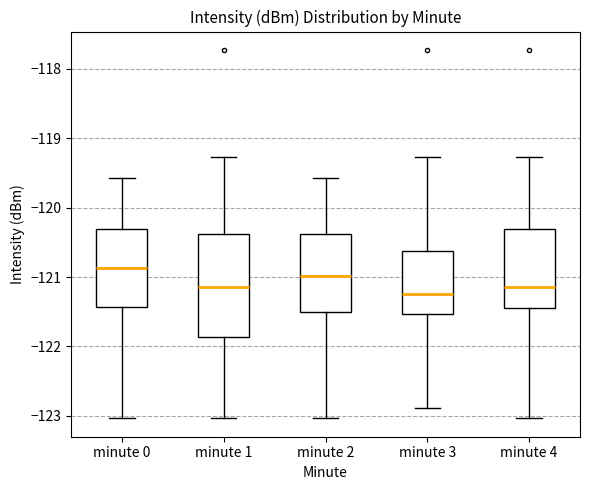

Comparing the boxes themselves (not the whiskers), which one is the tallest?

minute 1